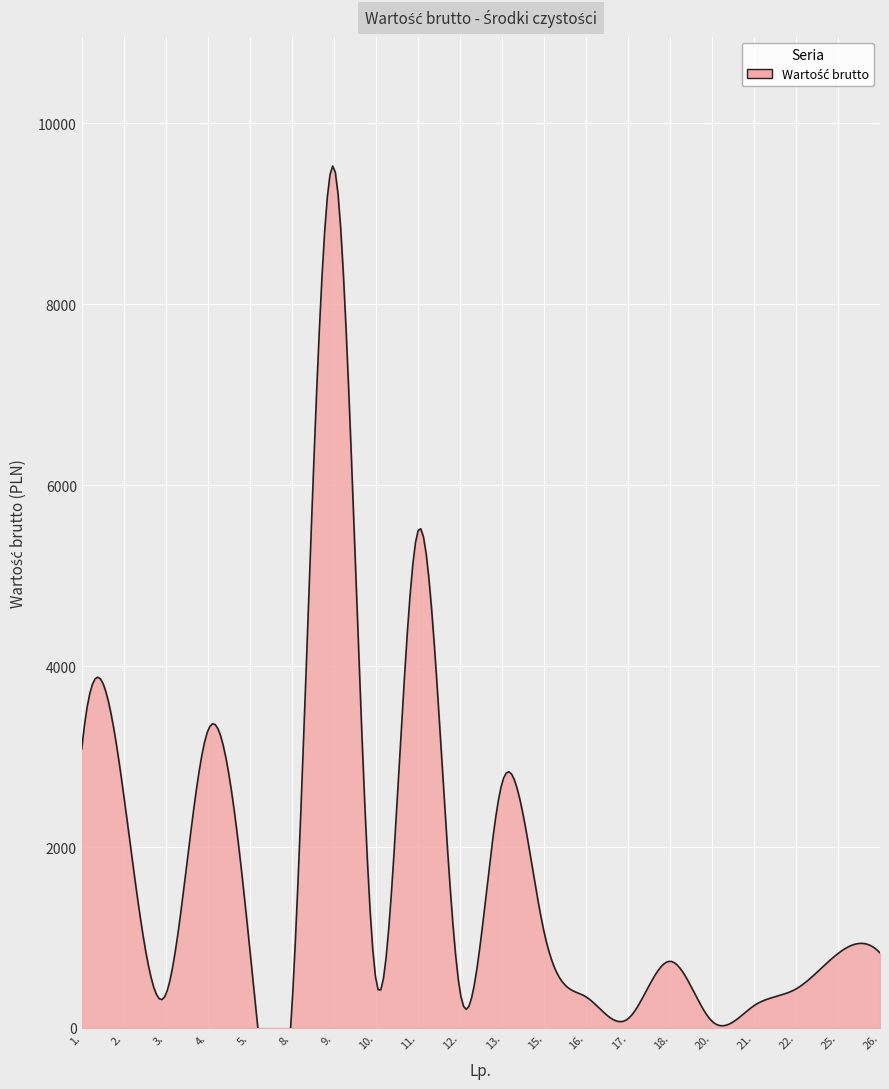

What is the difference between the second highest and minimum values?

5416.6